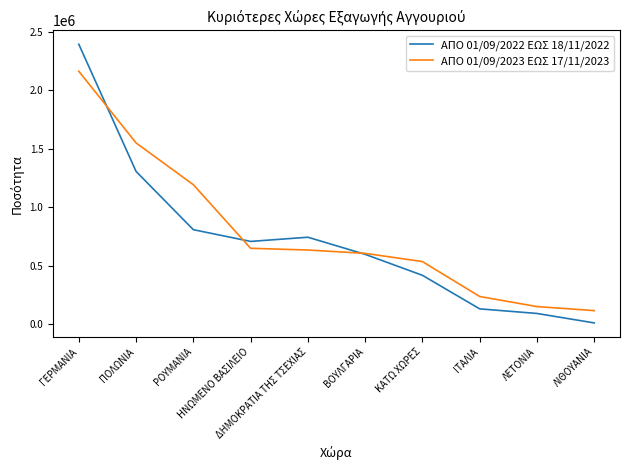

What are all the series names shown in the legend?

ΑΠΟ 01/09/2022 ΕΩΣ 18/11/2022, ΑΠΟ 01/09/2023 ΕΩΣ 17/11/2023